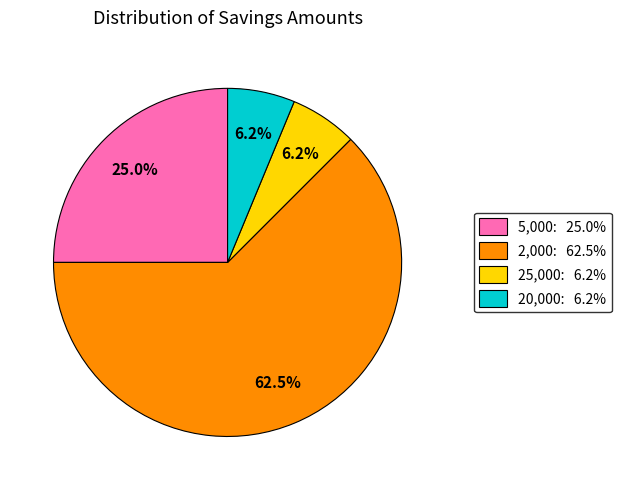

Count the number of slices in the pie.

4